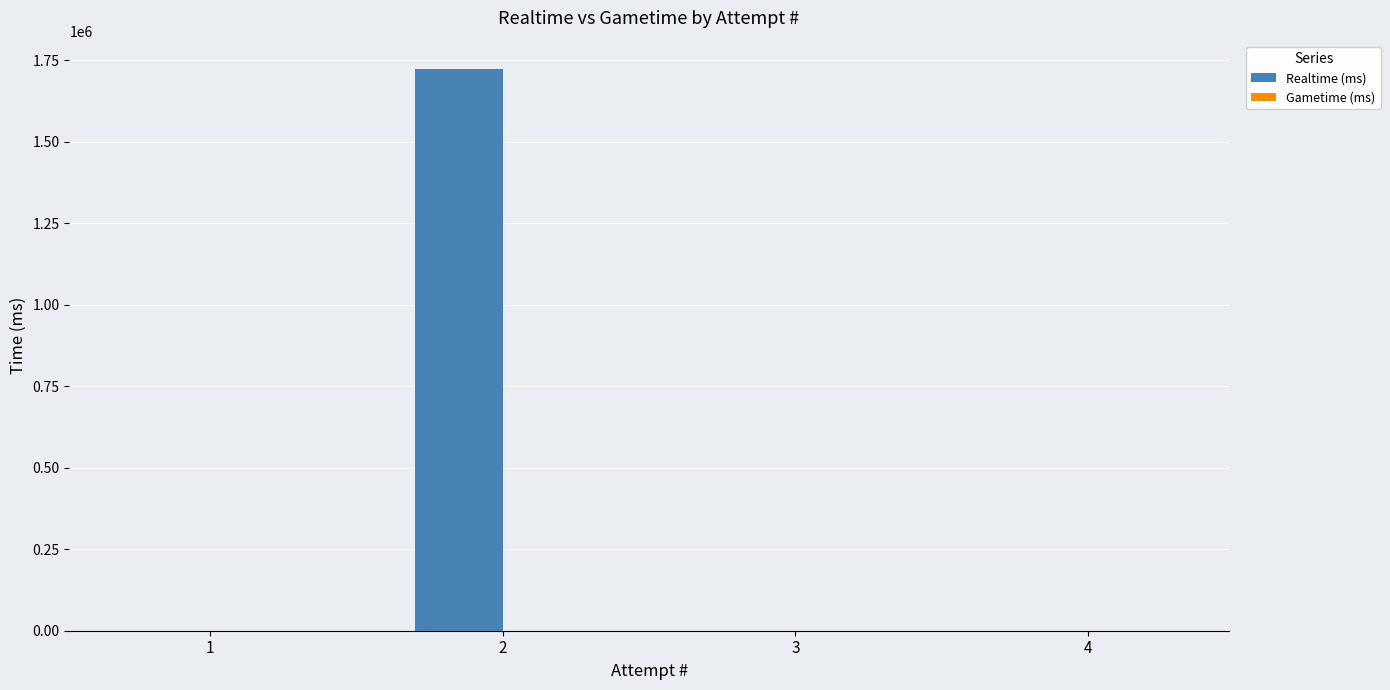

Is it true that the value at 1 is 0?

True